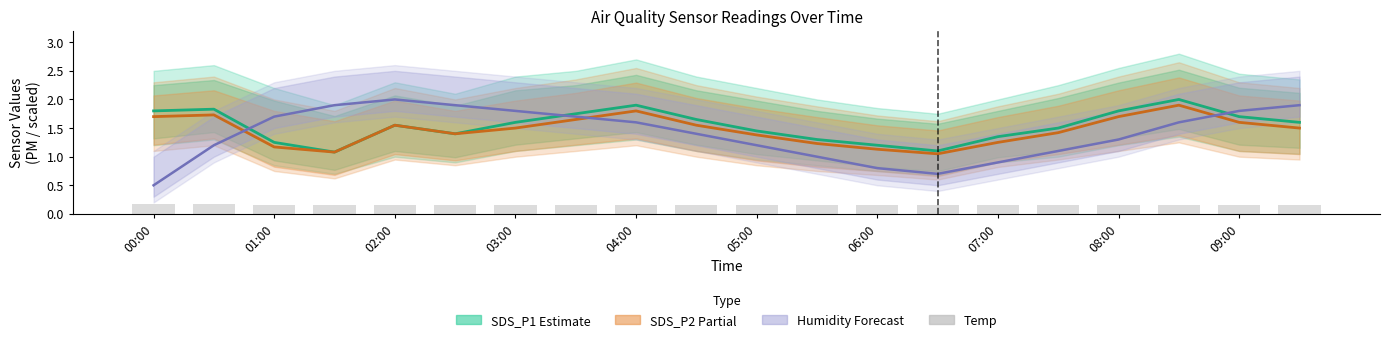

Are the bars horizontal?

No